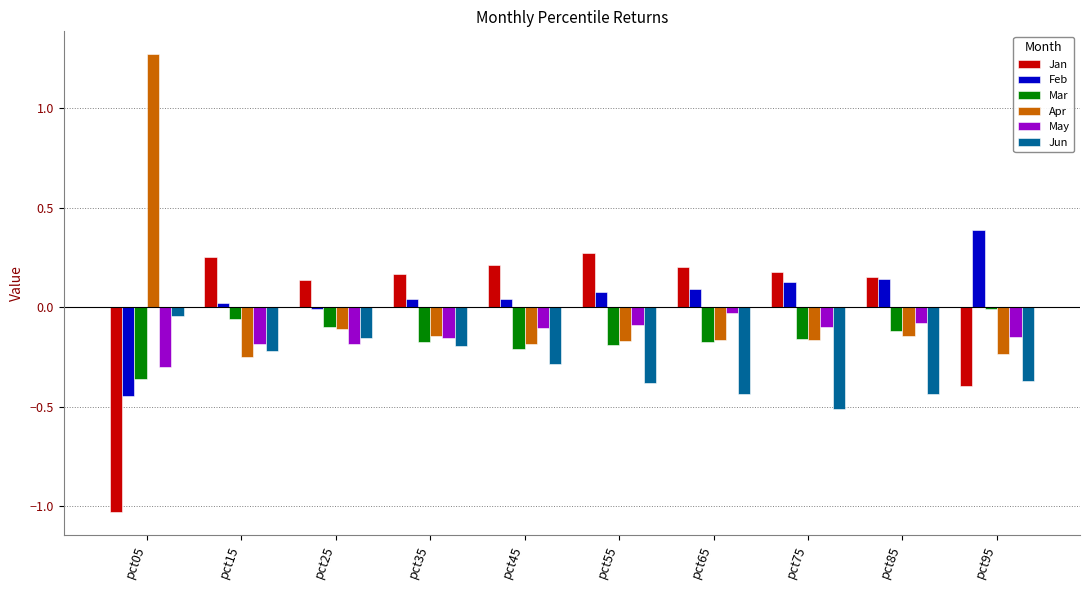

Is the value of Feb at pct05 greater than the value of Mar at pct75?

No